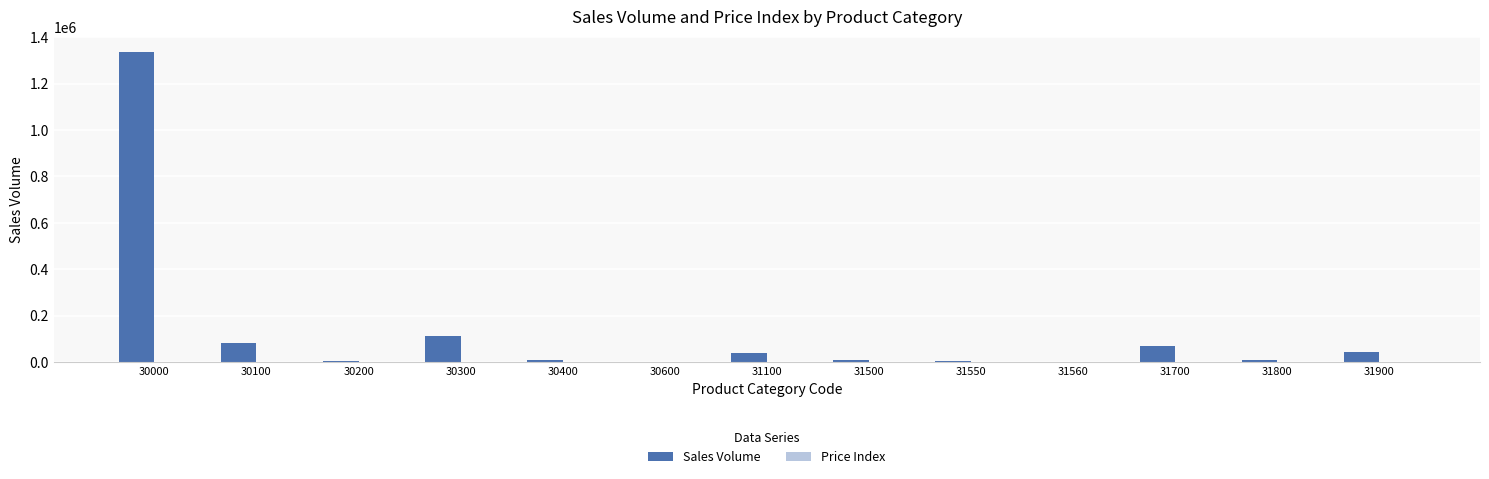

At which category does the chart reach its peak across all series?

30000